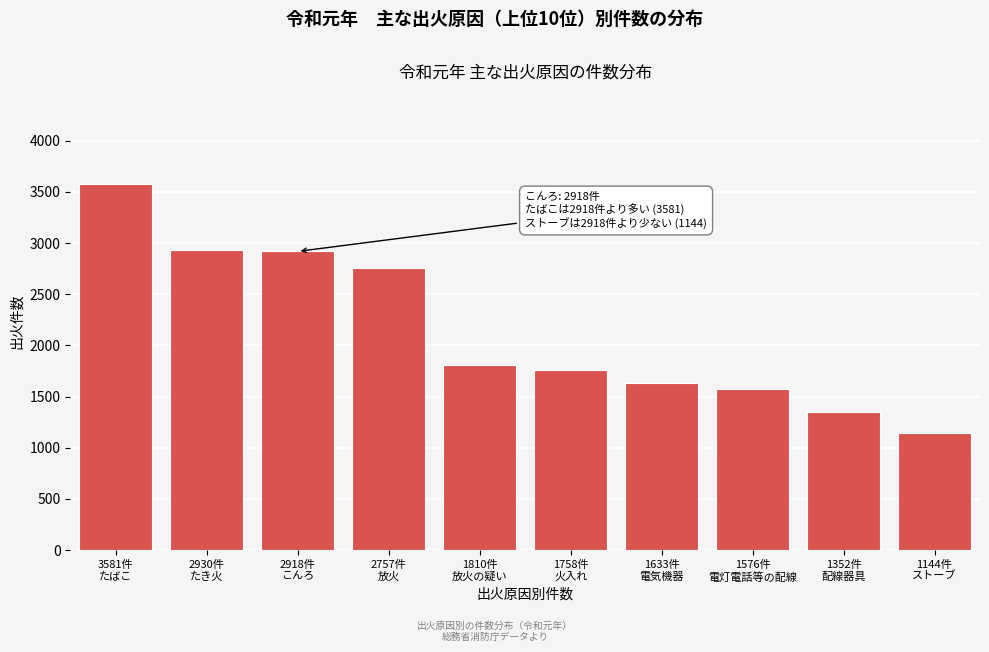

What is the difference between the maximum and minimum values?

2437